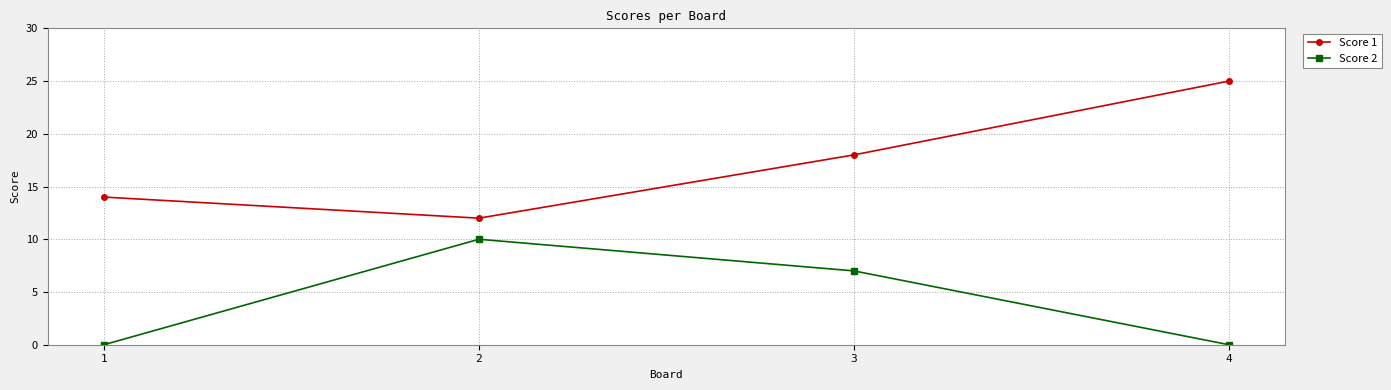

What is the difference between the Score 2 values at 2 and 4?

10